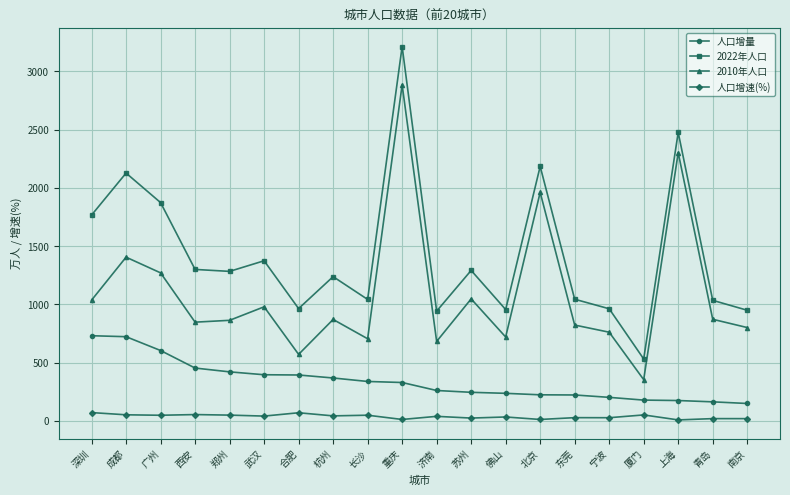

At which category is the sum across all series the highest?

重庆